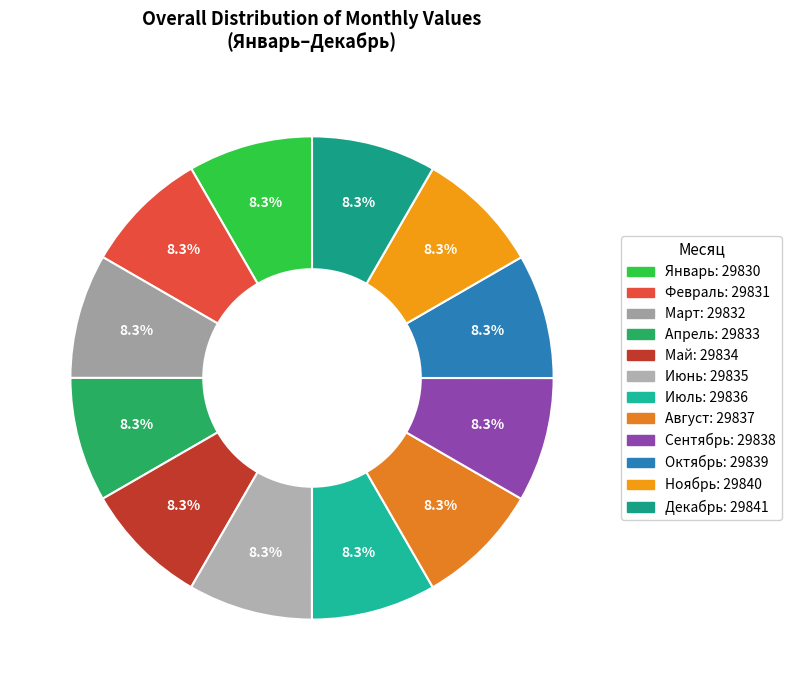

Which slice is the smallest?

Январь